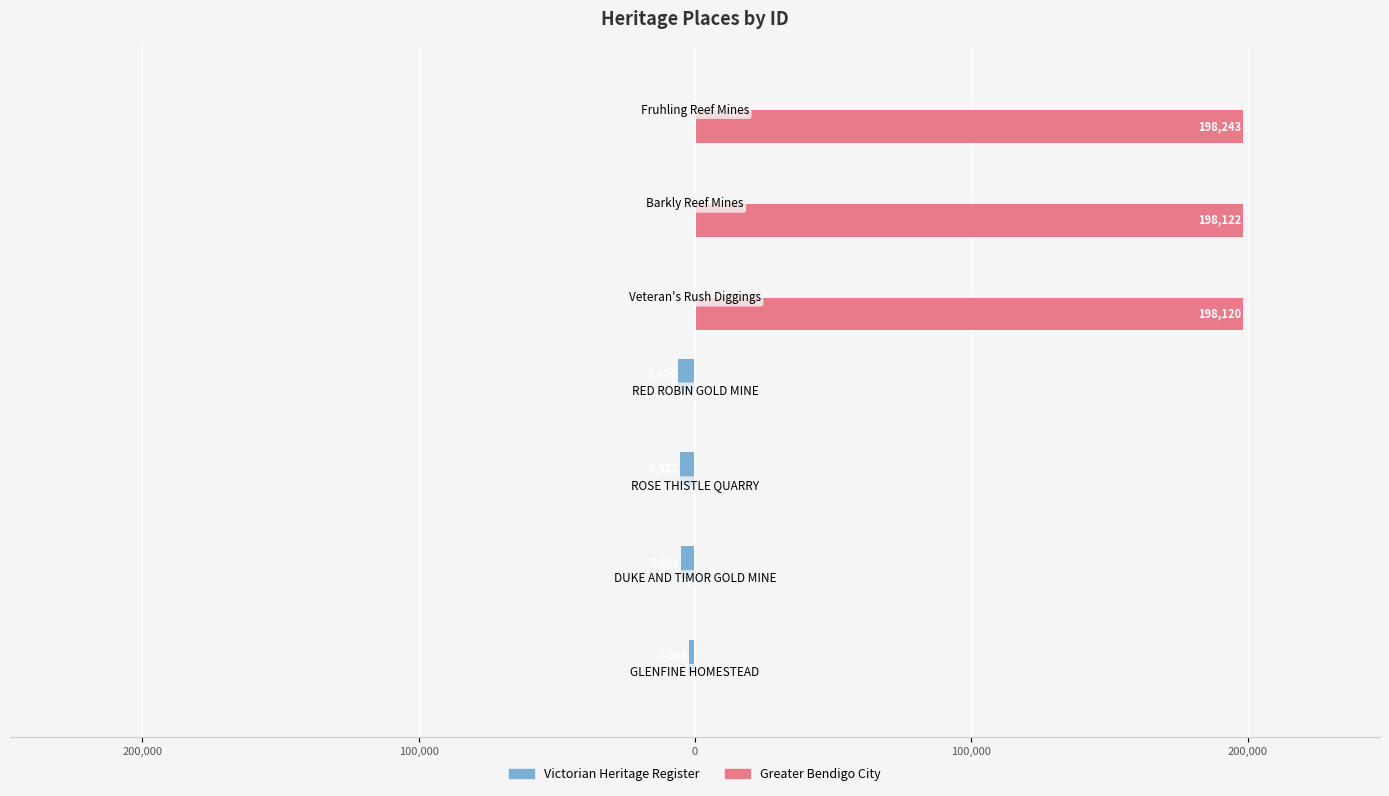

What are all the series names shown in the legend?

Victorian Heritage Register, Greater Bendigo City